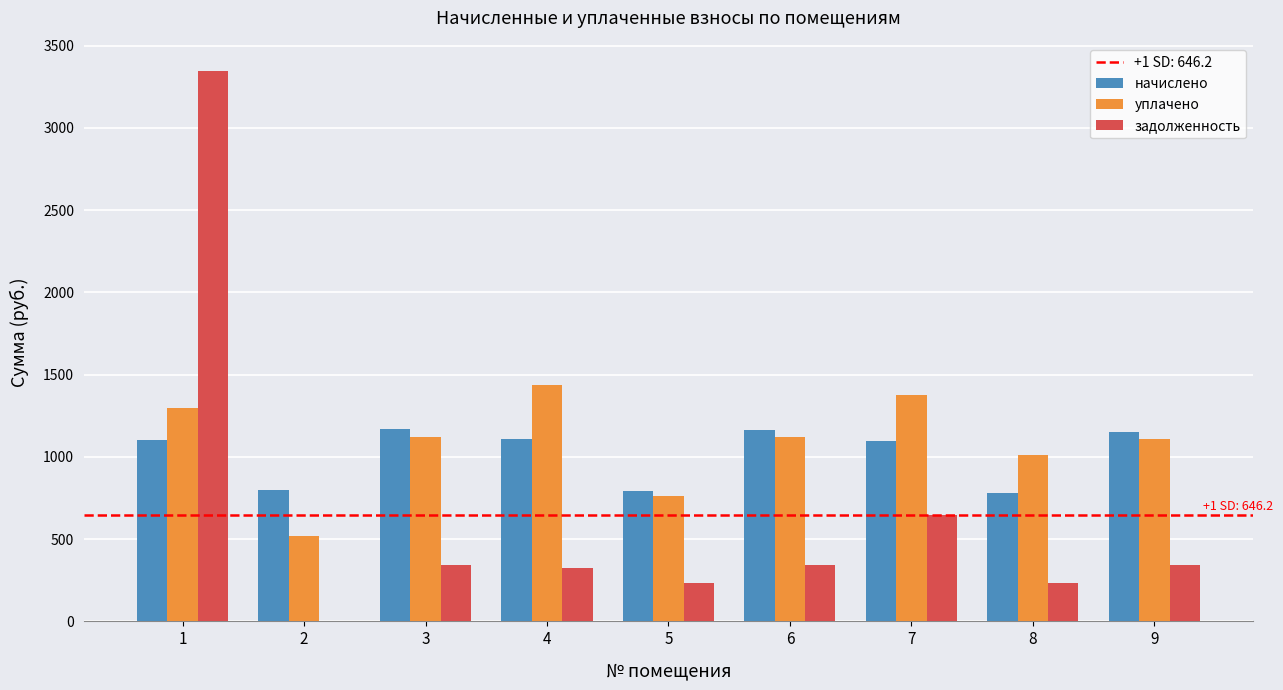

The value of начислено at 3 is 1167.9. True or false?

True